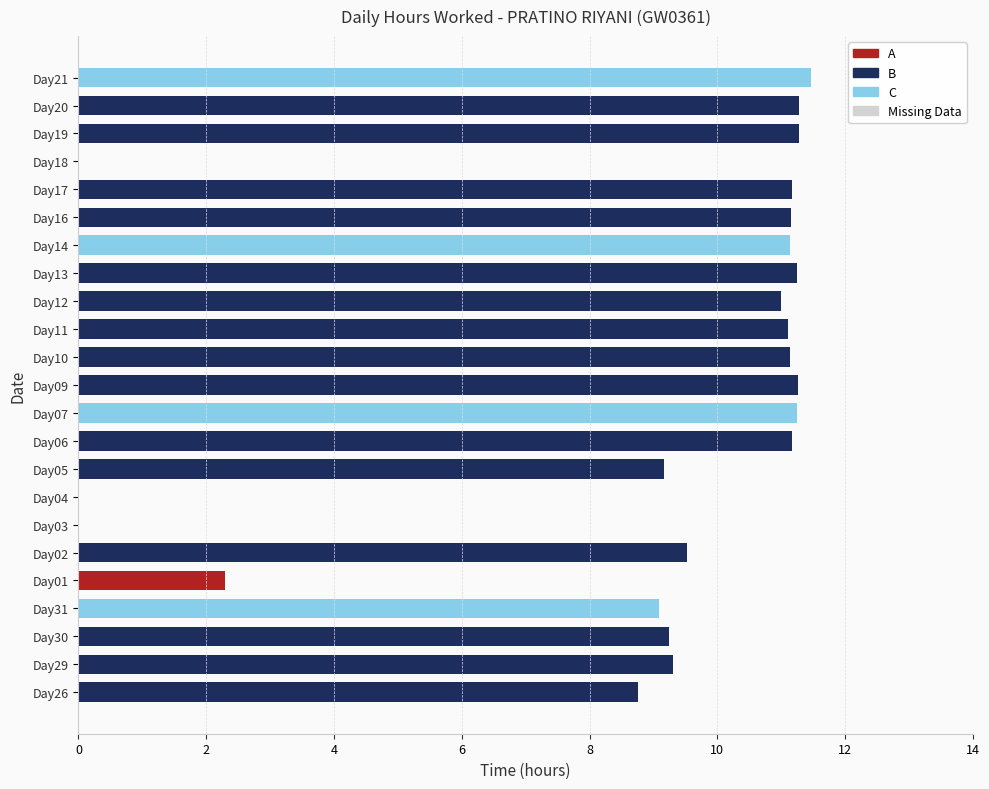

Read the value at Day26.

8.8